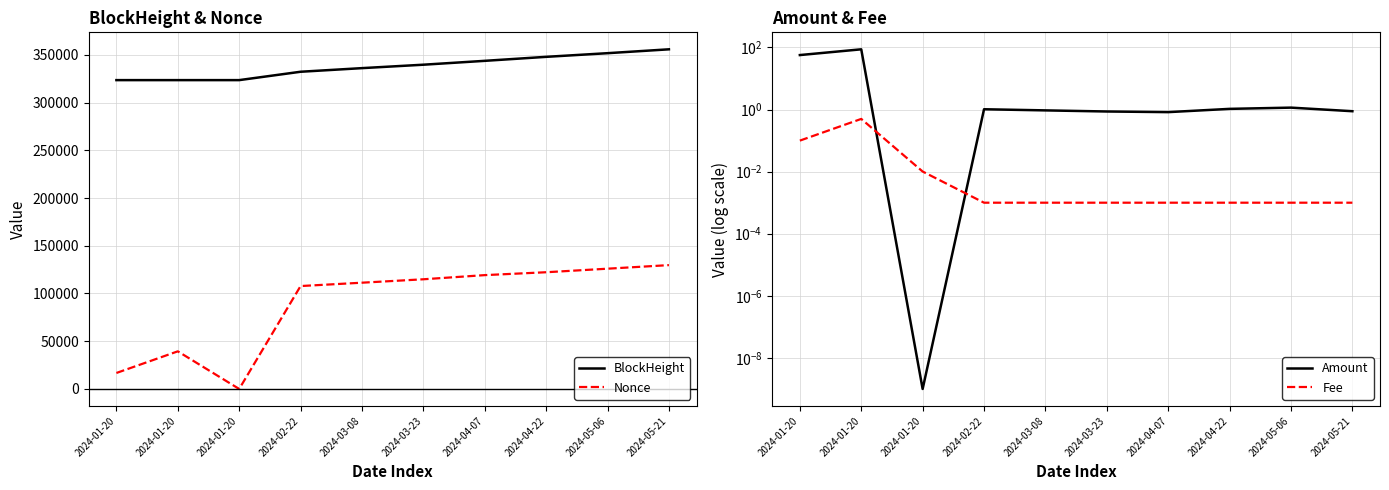

Does the chart display data point markers on the line(s)?

No